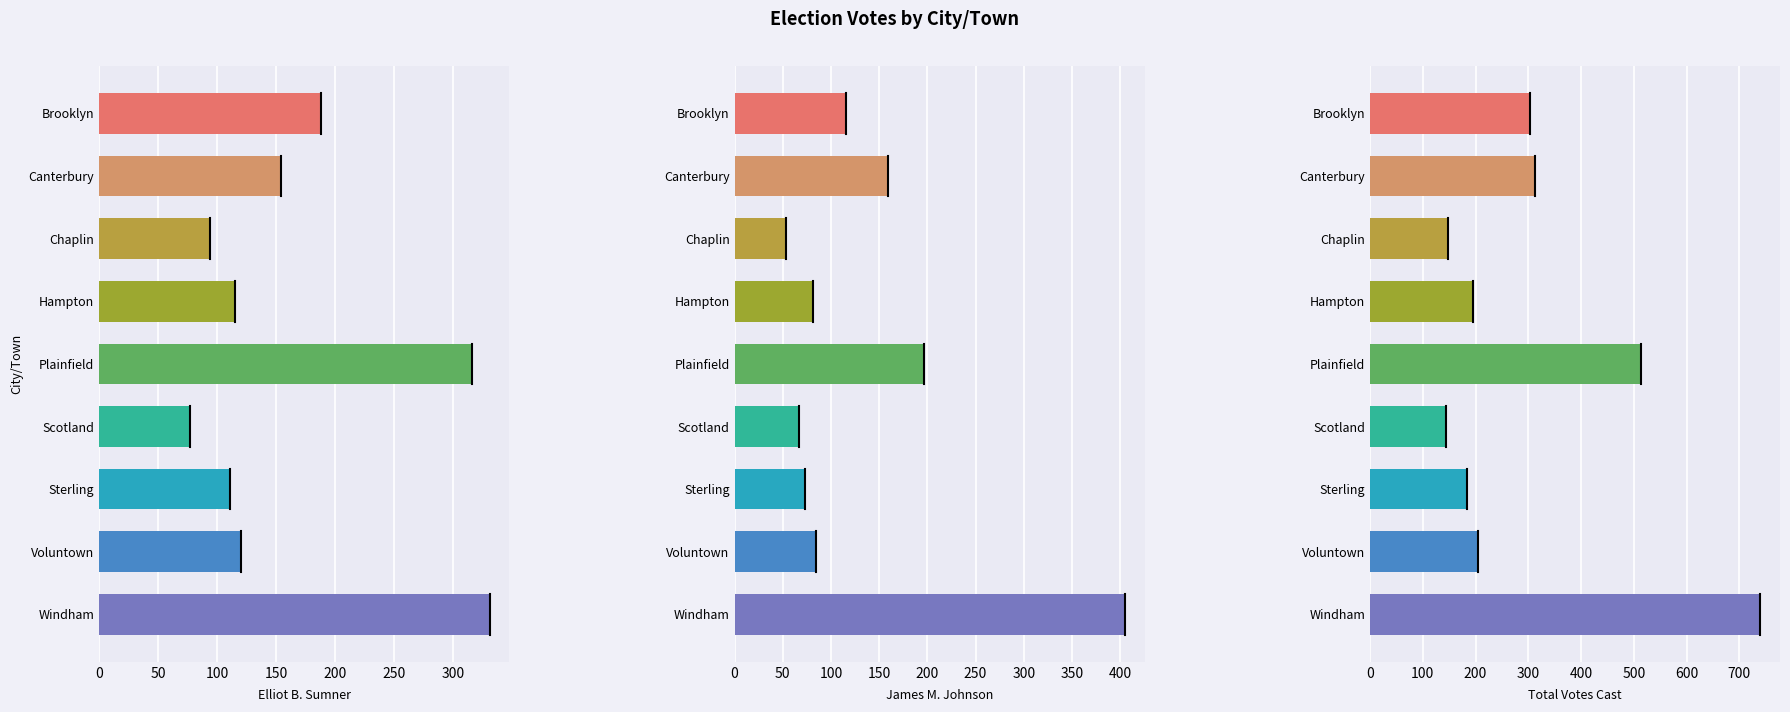

What are all the series names shown in the legend?

Elliot B. Sumner, James M. Johnson, Total Votes Cast